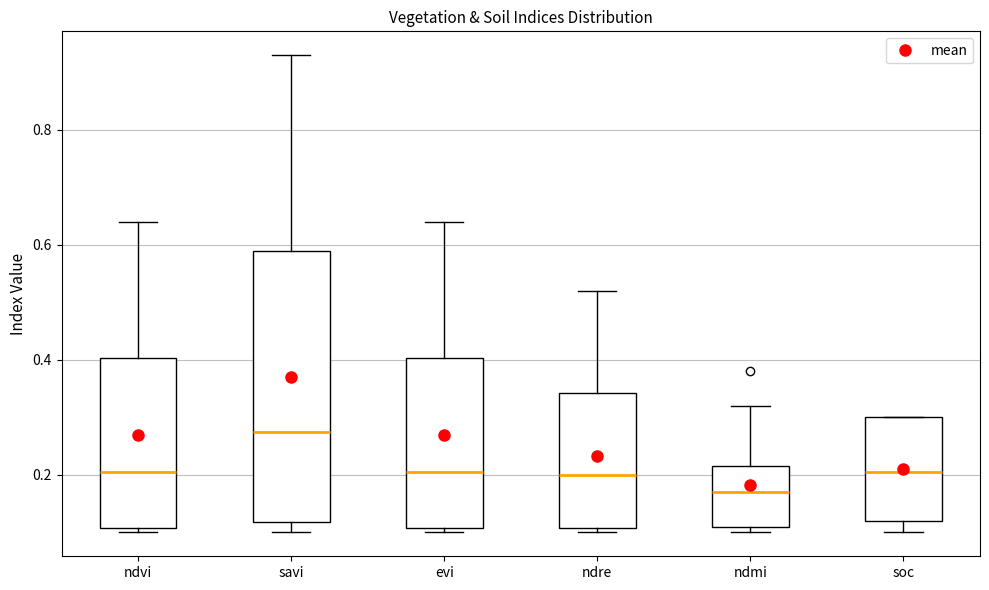

Reading left to right, read every box against the y-axis: the position of its median line, the range the box covers, and the ends of its whiskers. The values are not printed on the chart, so give them approximately, as read against the axis.

ndvi: median 0.20, box 0.10 to 0.40, whiskers 0.10 (just below the box's lower edge) to 0.64
savi: median 0.28, box 0.12 to 0.60, whiskers 0.10 to 0.94
evi: median 0.20, box 0.10 to 0.40, whiskers 0.10 (just below the box's lower edge) to 0.64
ndre: median 0.20, box 0.10 to 0.34, whiskers 0.10 (just below the box's lower edge) to 0.52
ndmi: median 0.18, box 0.12 to 0.22, whiskers 0.10 to 0.32
soc: median 0.20, box 0.12 to 0.30, whiskers 0.10 to 0.30